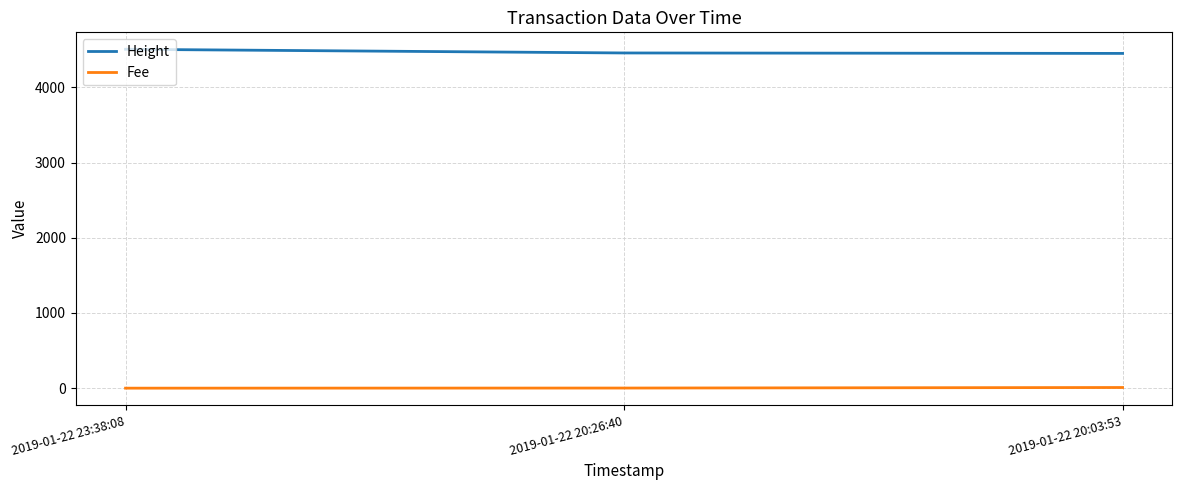

The value of Height at 2019-01-22 20:26:40 is 4458.0. True or false?

True